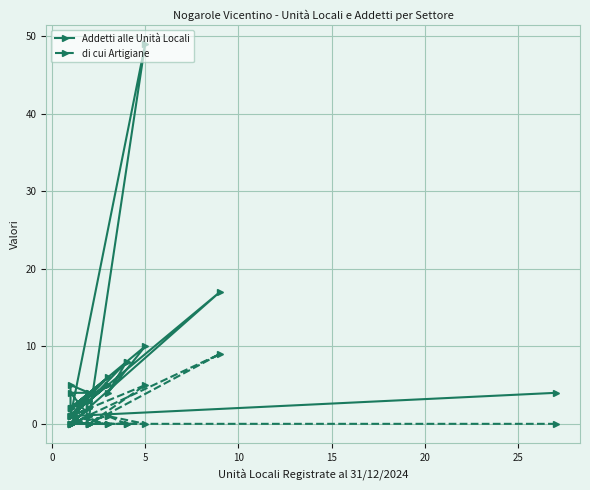

True or false: di cui Artigiane has a value of 5 at 19.

False